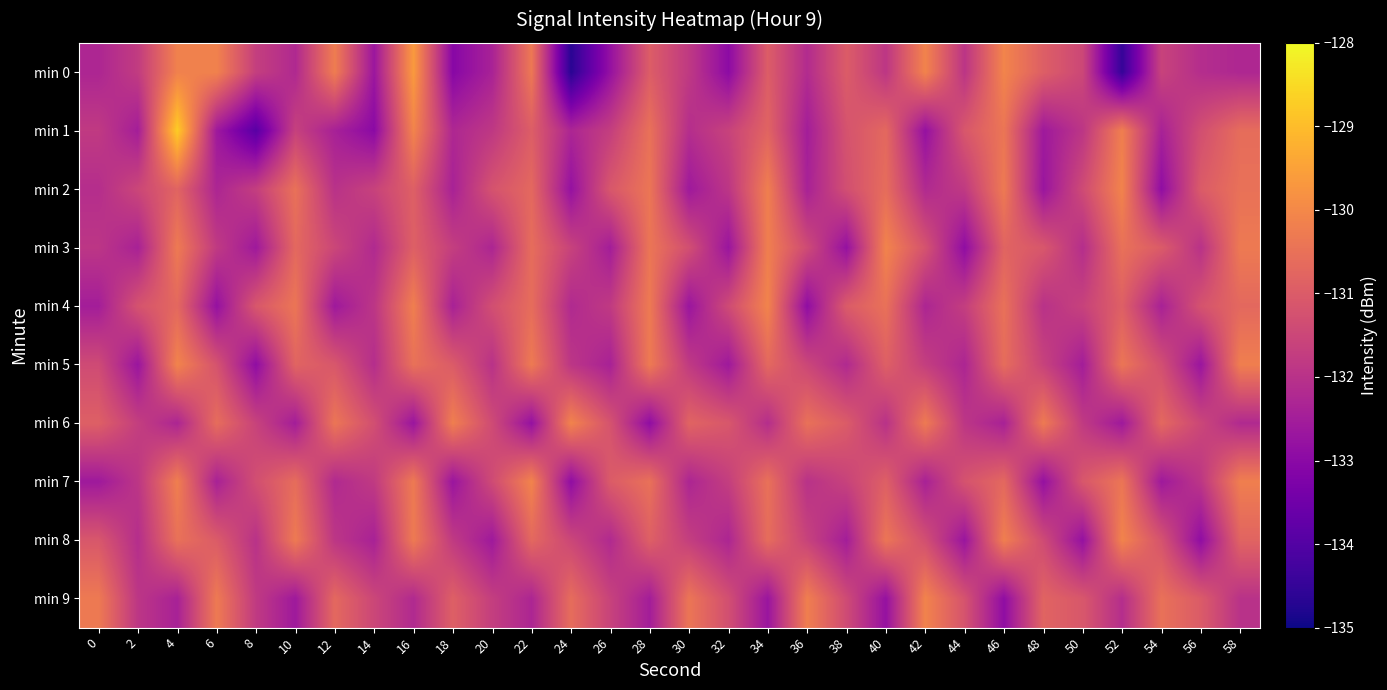

What is the total value across all series at 36?

-1317.2